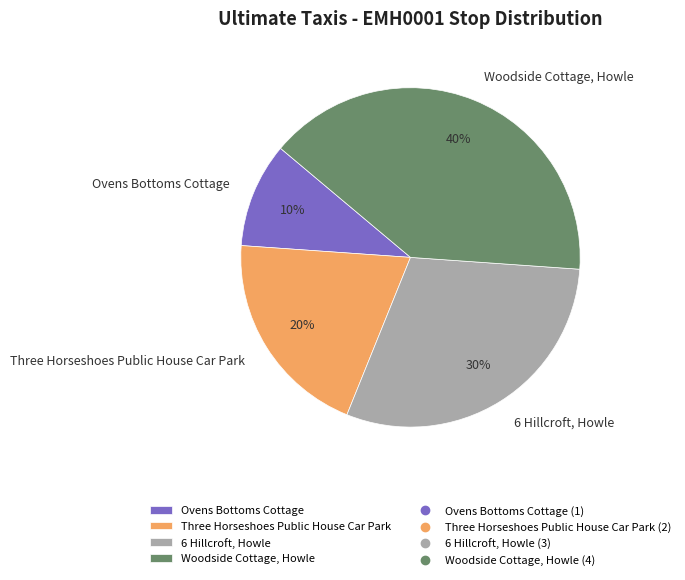

To the nearest percent, what is the combined percentage of Three Horseshoes Public House Car Park and 6 Hillcroft, Howle?

50%